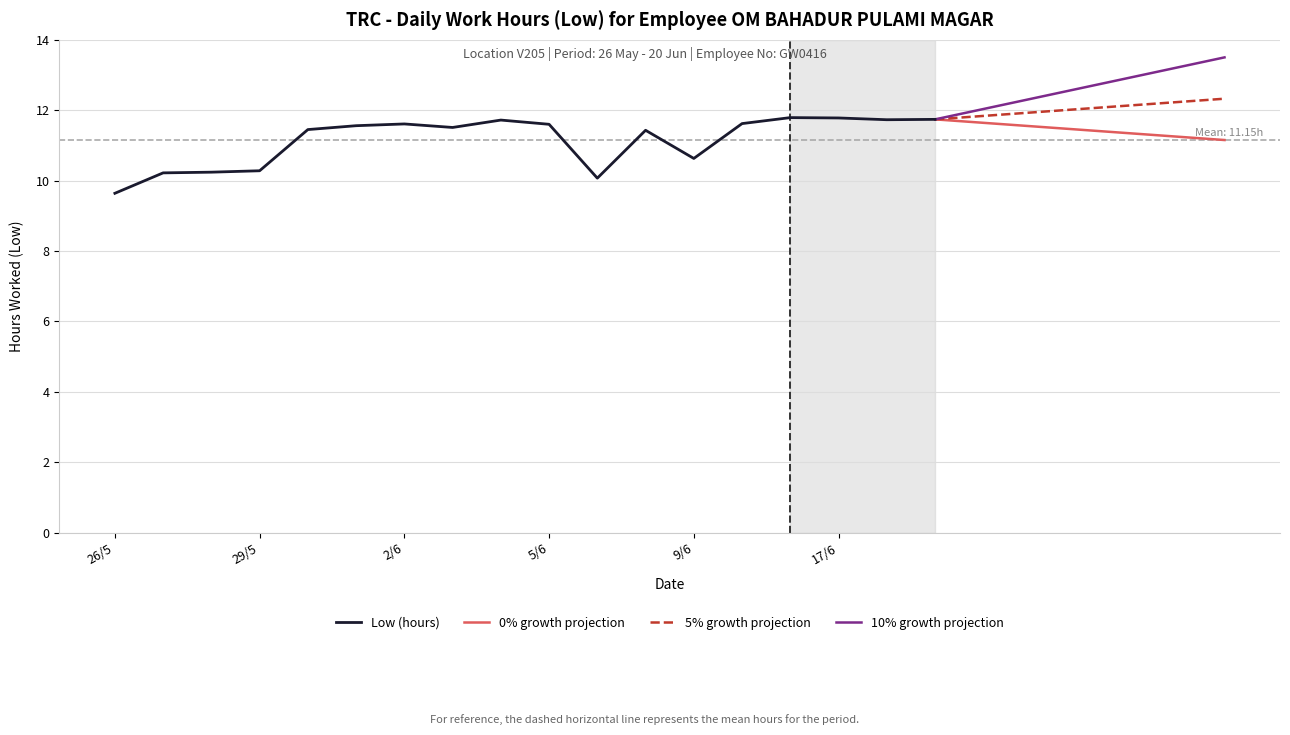

What is the maximum value for Low (hours)?

11.8